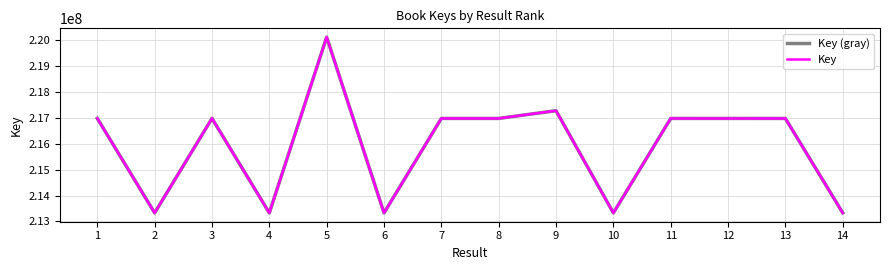

What are all the series names shown in the legend?

Key (gray), Key